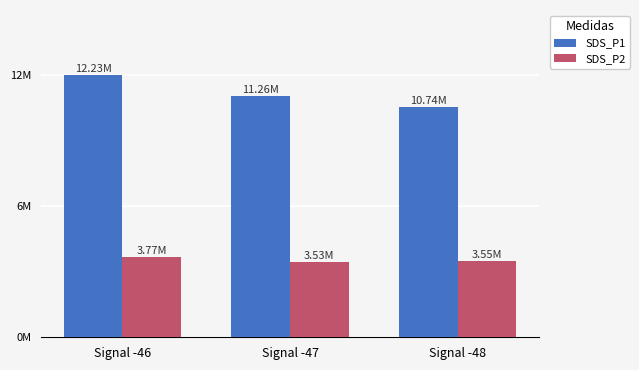

Does the chart contain stacked bars?

No